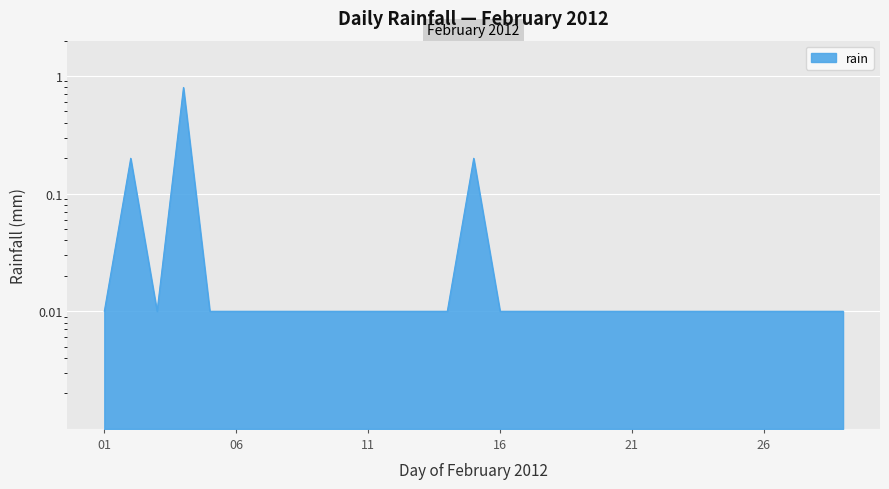

Rank the categories by value from lowest to highest.

2012-02-01, 2012-02-03, 2012-02-05, 2012-02-06, 2012-02-07, 2012-02-08, 2012-02-09, 2012-02-10, 2012-02-11, 2012-02-12, 2012-02-13, 2012-02-14, 2012-02-16, 2012-02-17, 2012-02-18, 2012-02-19, 2012-02-20, 2012-02-21, 2012-02-22, 2012-02-23, 2012-02-24, 2012-02-25, 2012-02-26, 2012-02-27, 2012-02-28, 2012-02-29, 2012-02-02, 2012-02-15, 2012-02-04